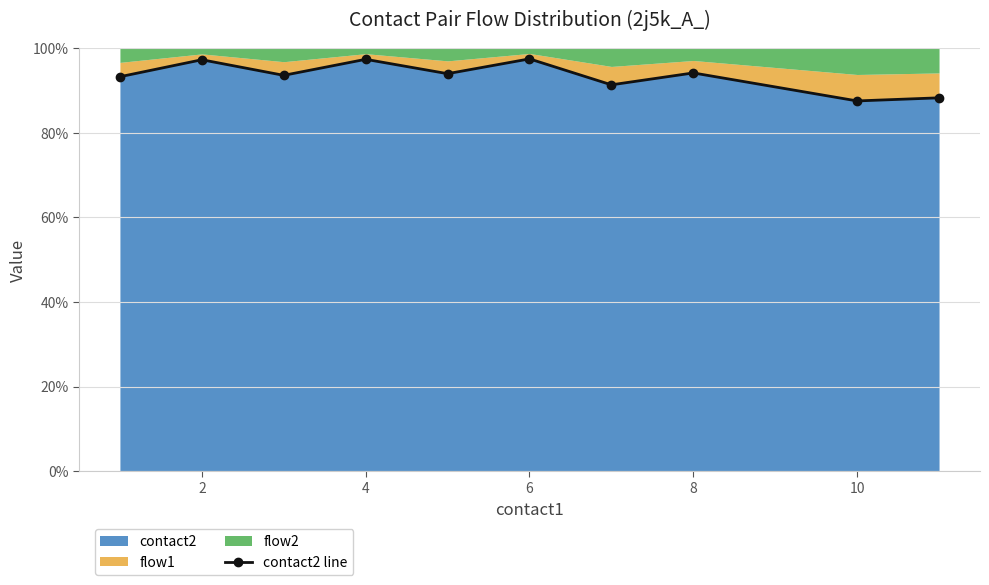

What is the highest value of the contact2 series?

97.4